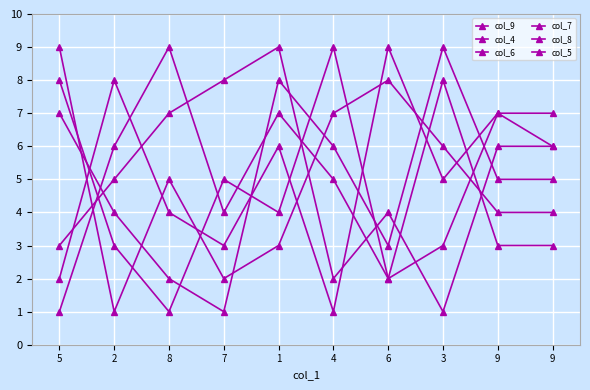

How many lines are shown in the chart?

6